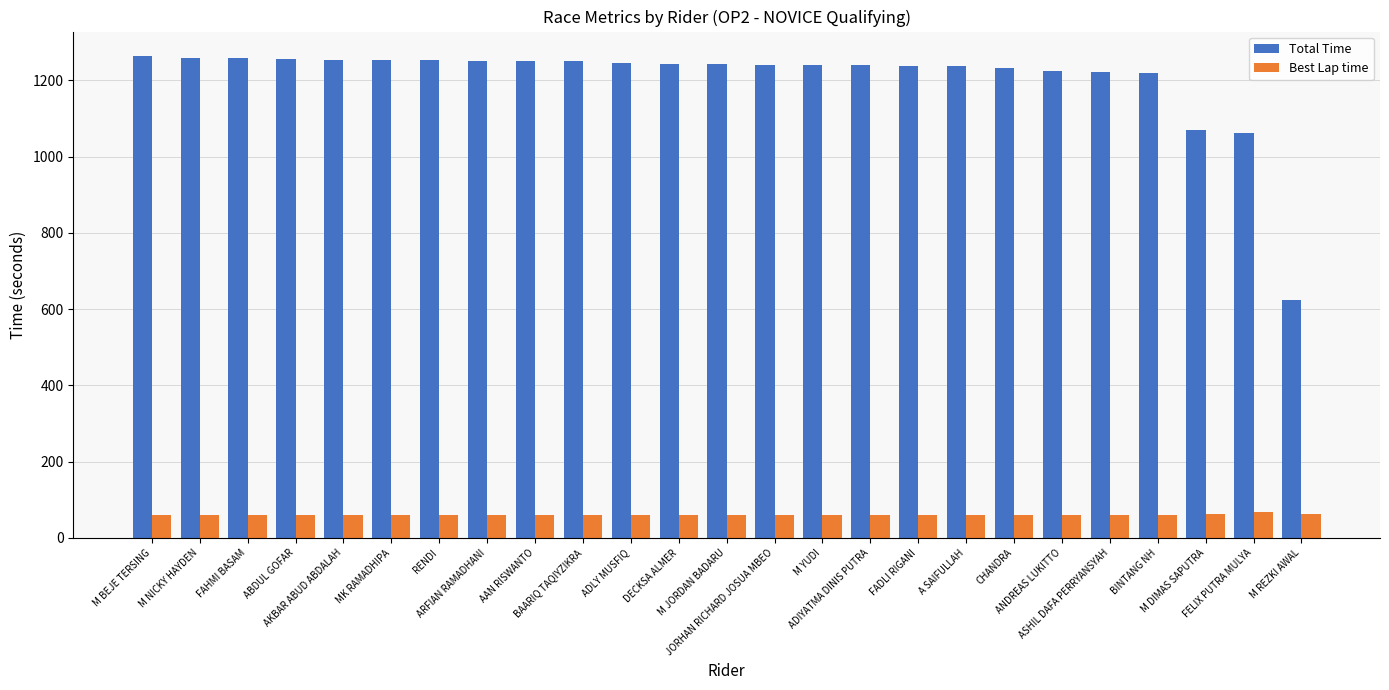

What is the smallest value displayed?

58.9